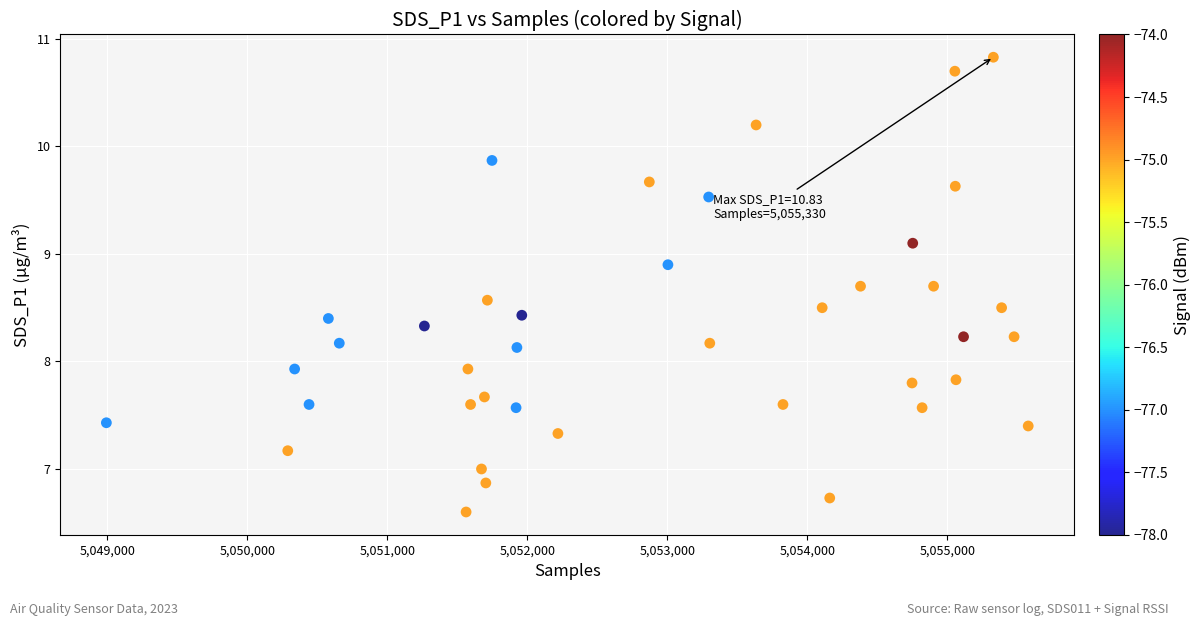

What is the range of X values (max minus min)?

6586.0